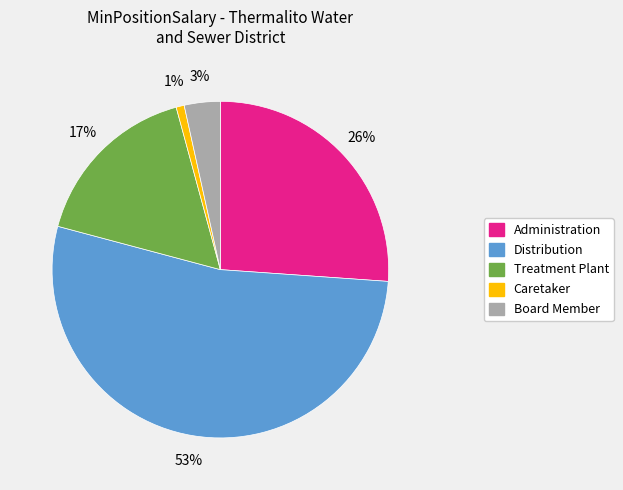

How many slices are in this pie chart?

5